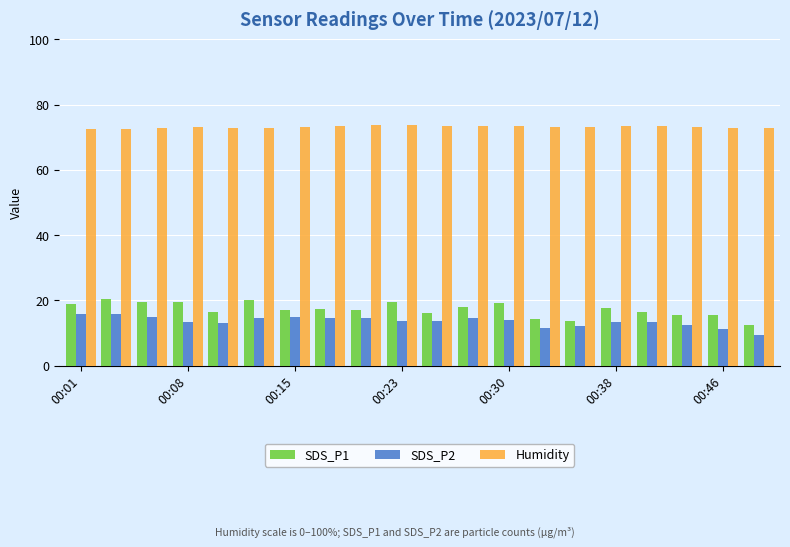

Rank the series by their maximum value, from highest to lowest.

Humidity, SDS_P1, SDS_P2